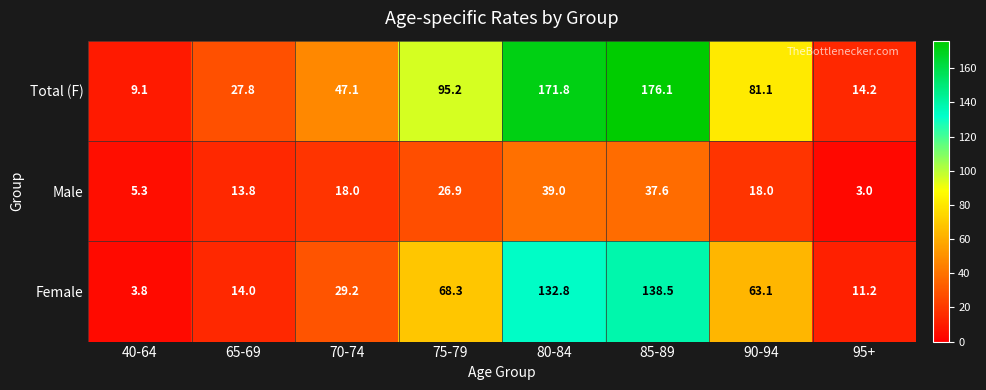

What is the sum of all Female values?

460.9